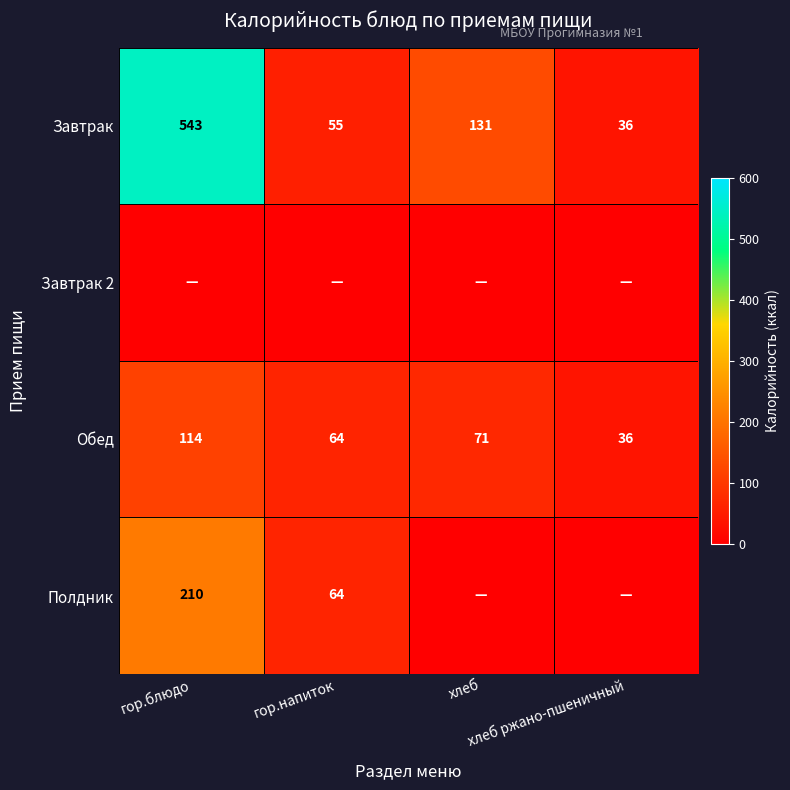

How many series are shown in this chart?

4